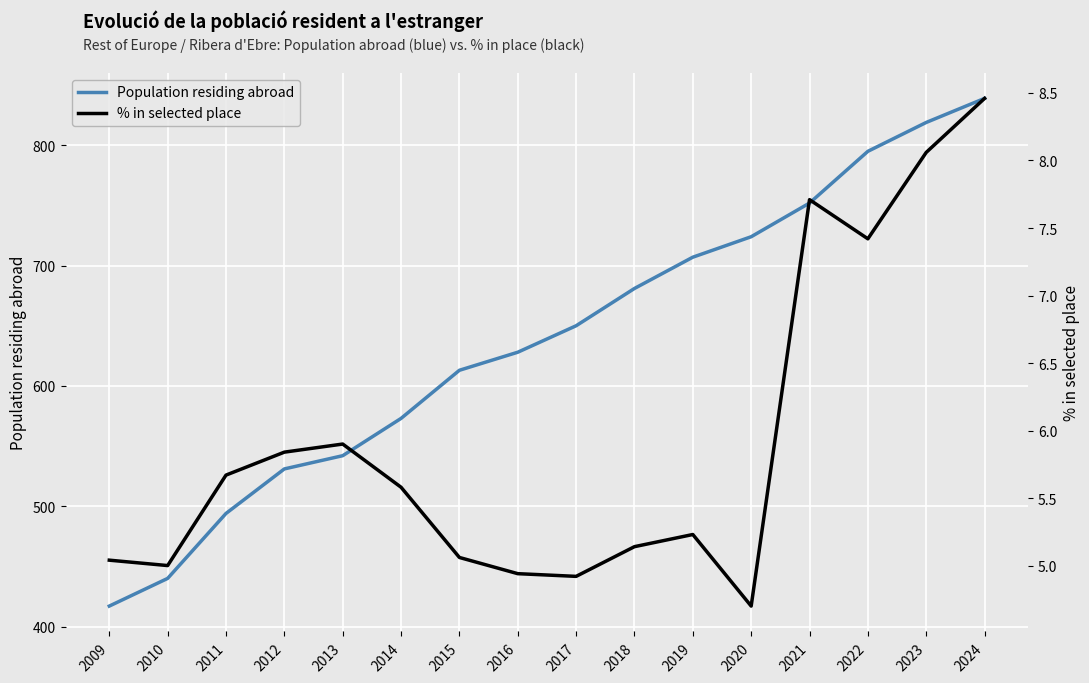

The Population residing abroad series shows 417.0 at 2009. True or false?

True